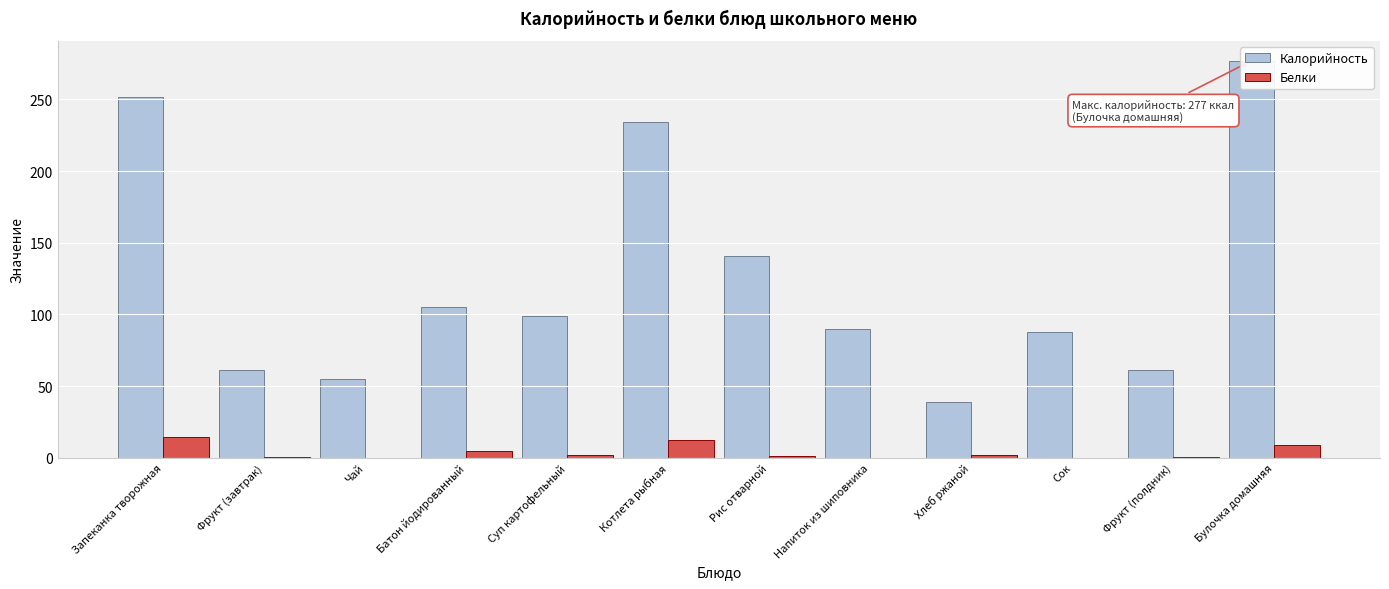

Reading right to left, what are all the values shown in this chart?

Калорийность: Булочка домашняя=277.0	Фрукт (полдник)=61.0	Сок=88.0	Хлеб ржаной=38.6	Напиток из шиповника=90.0	Рис отварной=141.0	Котлета рыбная=234.0	Суп картофельный=98.9	Батон йодированный=105.0	Чай=55.0	Фрукт (завтрак)=61.0	Запеканка творожная=252.0
Белки: Булочка домашняя=9.0	Фрукт (полдник)=0.5	Сок=0.0	Хлеб ржаной=2.0	Напиток из шиповника=0.0	Рис отварной=1.3	Котлета рыбная=12.7	Суп картофельный=2.0	Батон йодированный=4.8	Чай=0.0	Фрукт (завтрак)=0.5	Запеканка творожная=14.4